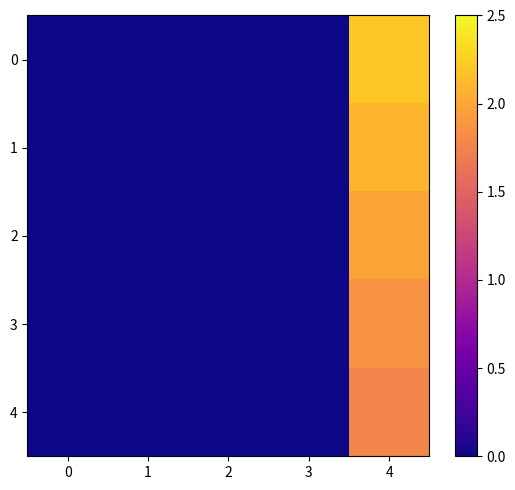

List the series in order of their peak value, lowest first.

4, 3, 2, 1, 0